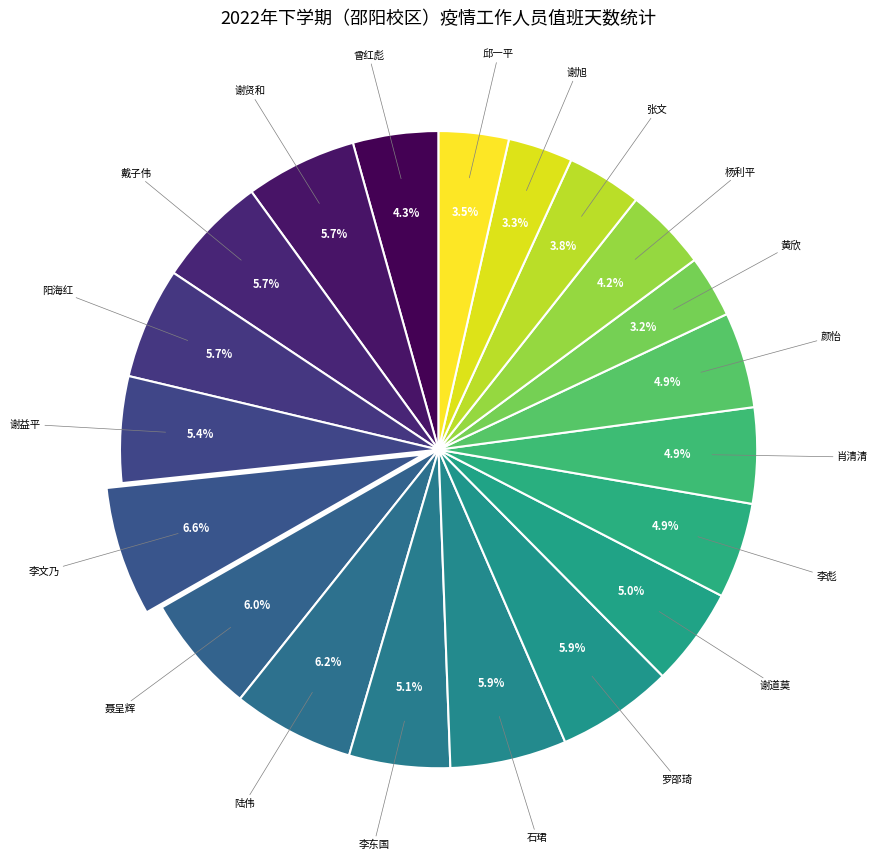

How many slices are in this pie chart?

20